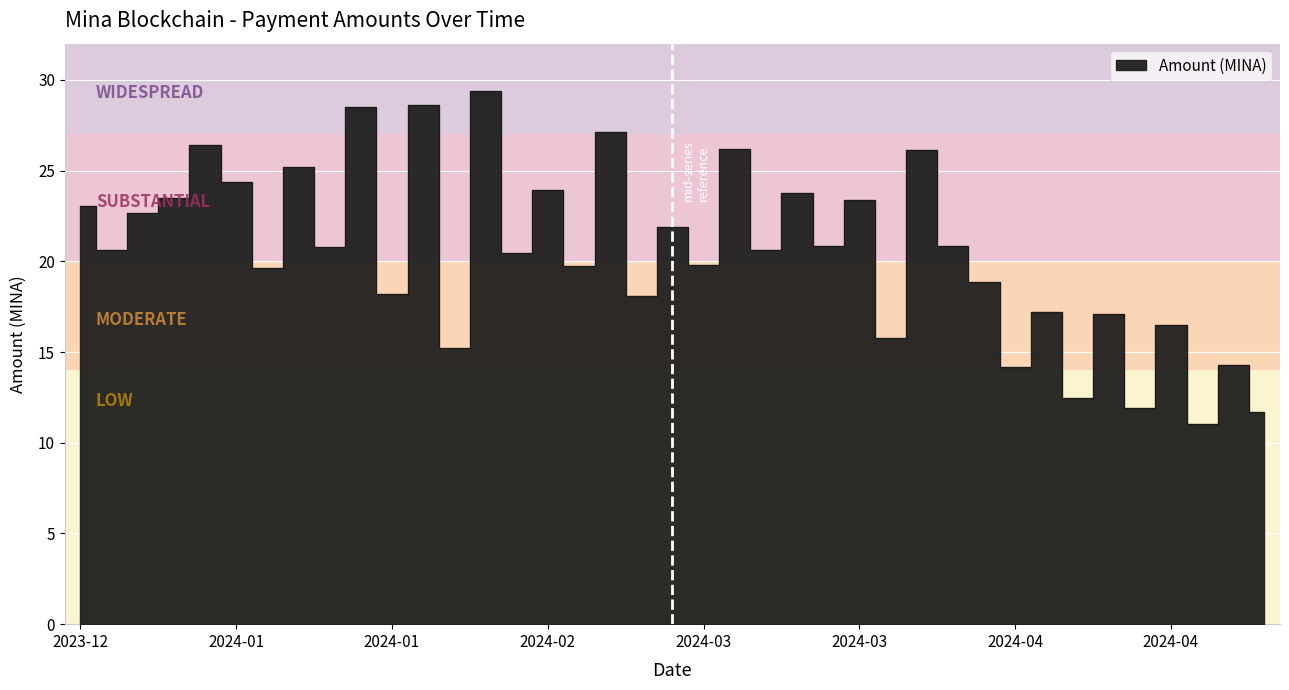

At which category does the data reach its first local valley?

2023-12-31